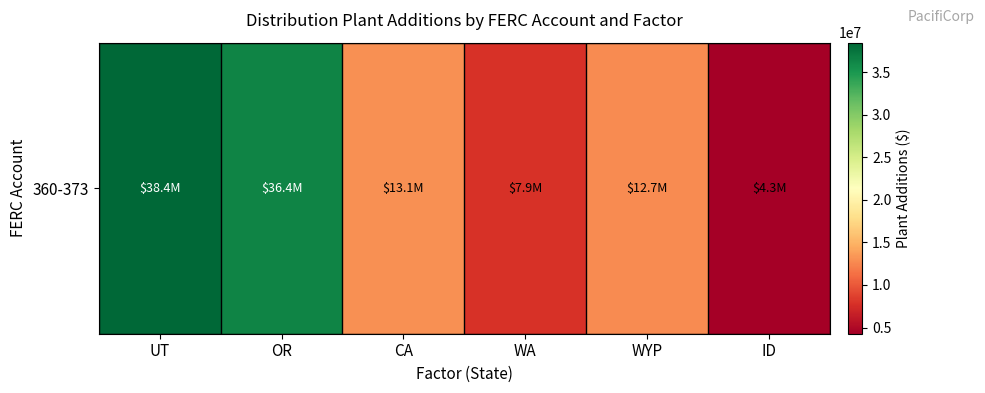

List the labels in order of value, largest first.

UT, OR, CA, WYP, WA, ID